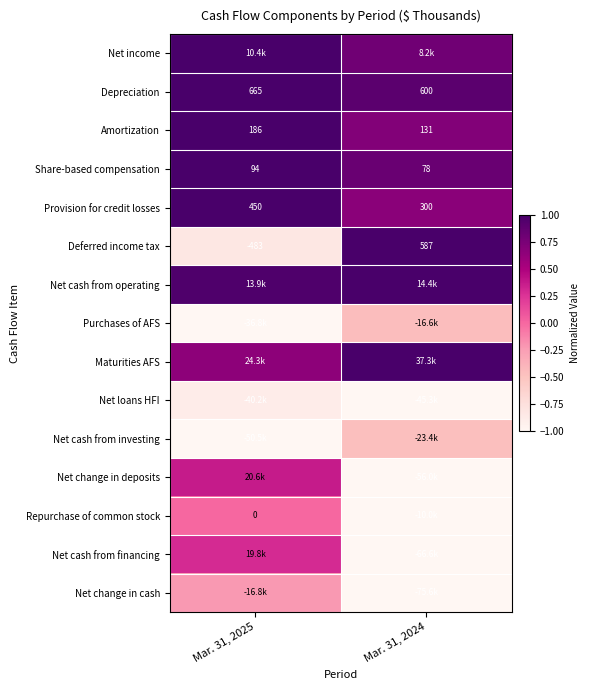

Is the value of Amortization at Mar. 31, 2025 greater than the value of Provision for credit losses at Mar. 31, 2024?

No